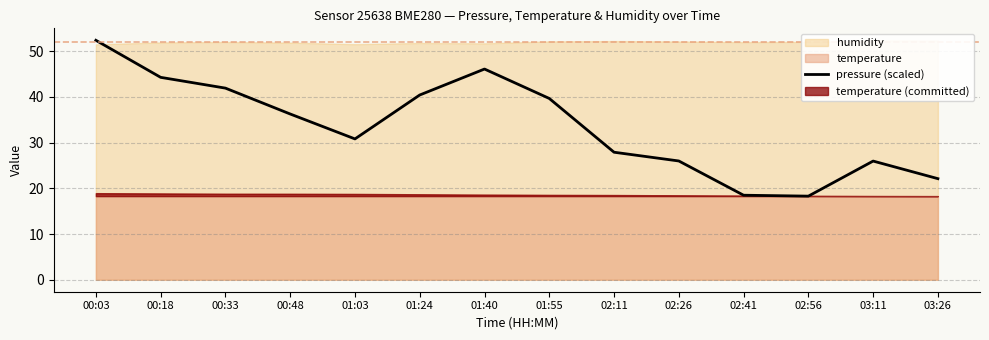

Is it true that pressure (scaled) equals 18.3 at 02:56?

True